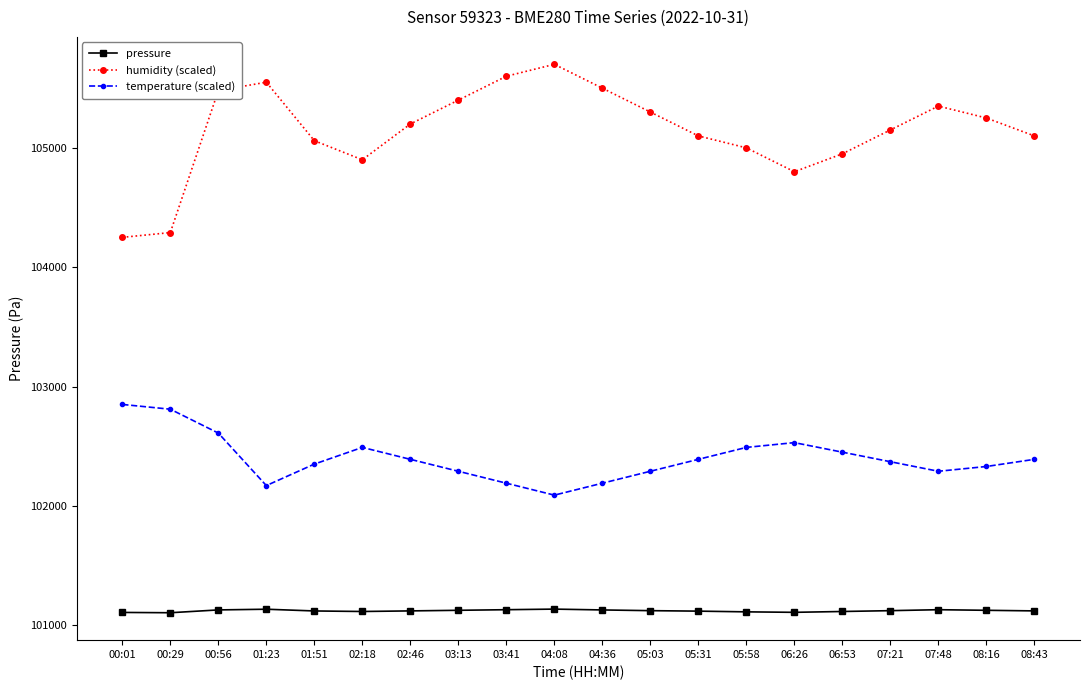

Where is the first local minimum for temperature (scaled)?

01:23